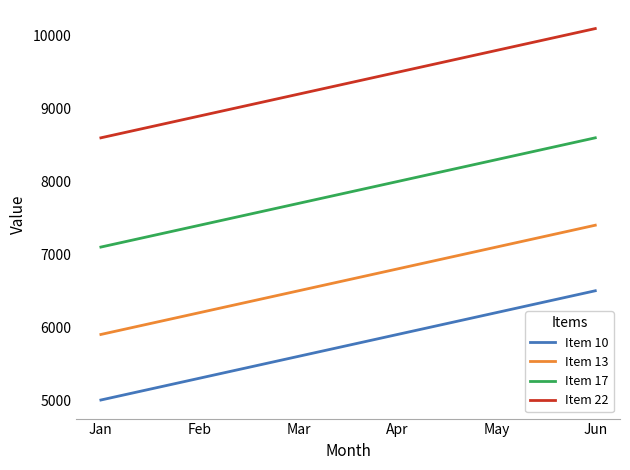

Read the Item 13 value at May, to the nearest 100.

7100